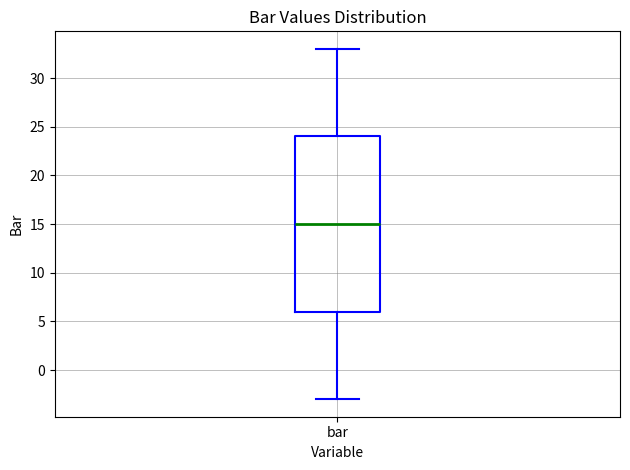

Read this box plot against the y-axis: the position of the median line, the range covered by the box, and the ends of both whiskers. The values are not printed on the chart, so give them approximately, as read against the axis.

median 15, box 6 to 24, whiskers -3 to 33